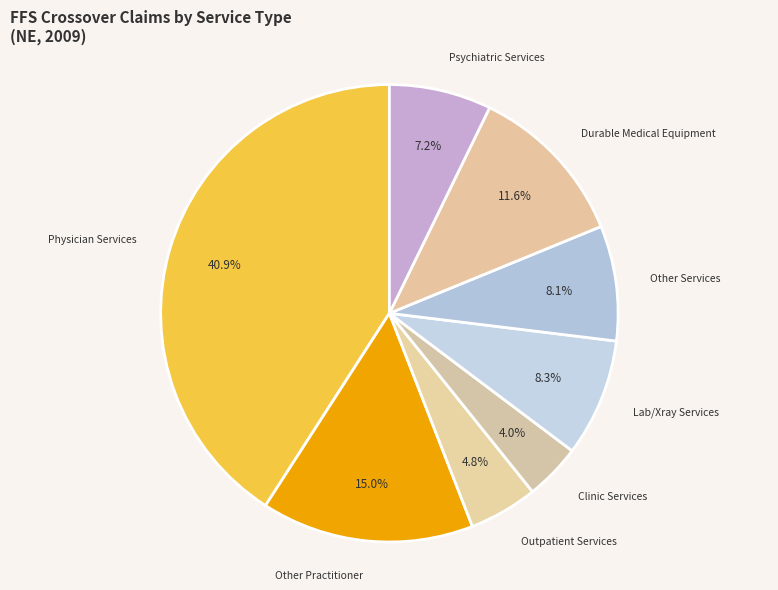

Count the number of slices in the pie.

8